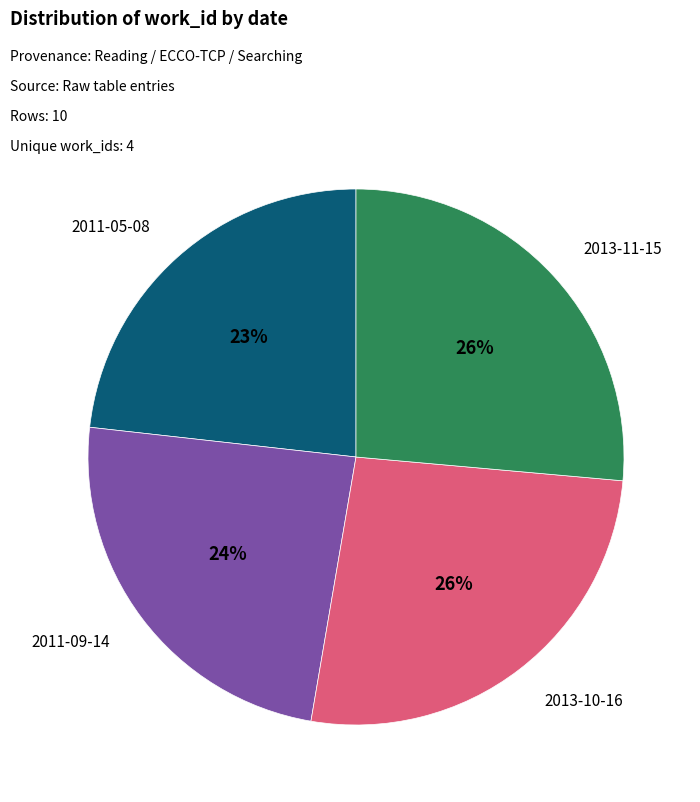

To the nearest percent, what is the difference between the largest and smallest slice percentages?

3%